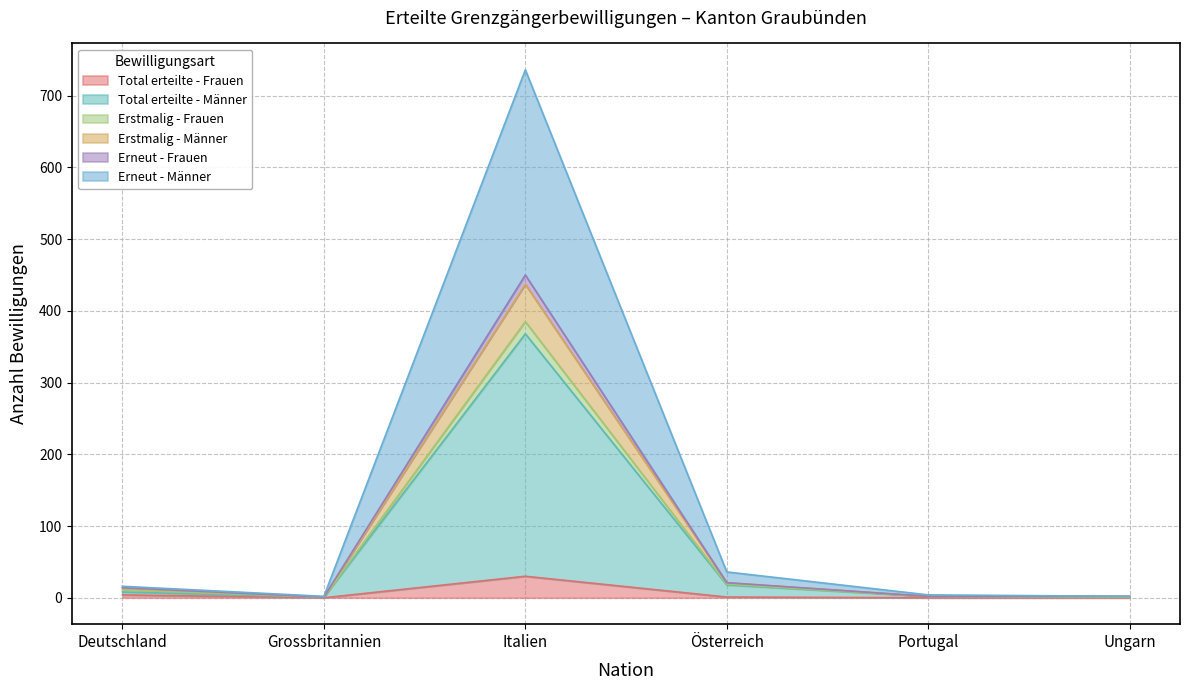

What is the highest value of the Total erteilte - Frauen series?

30